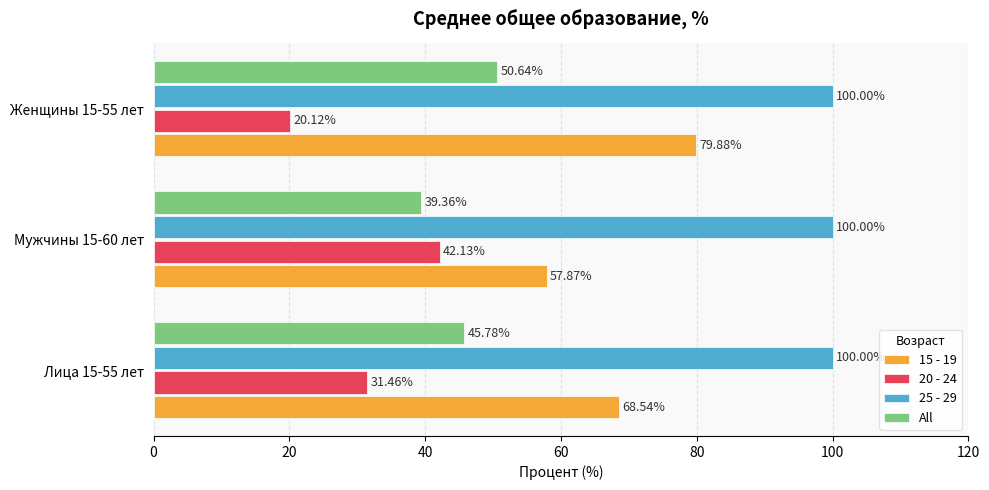

What is the spread (max minus min) of values at Лица 15-55 лет?

68.5